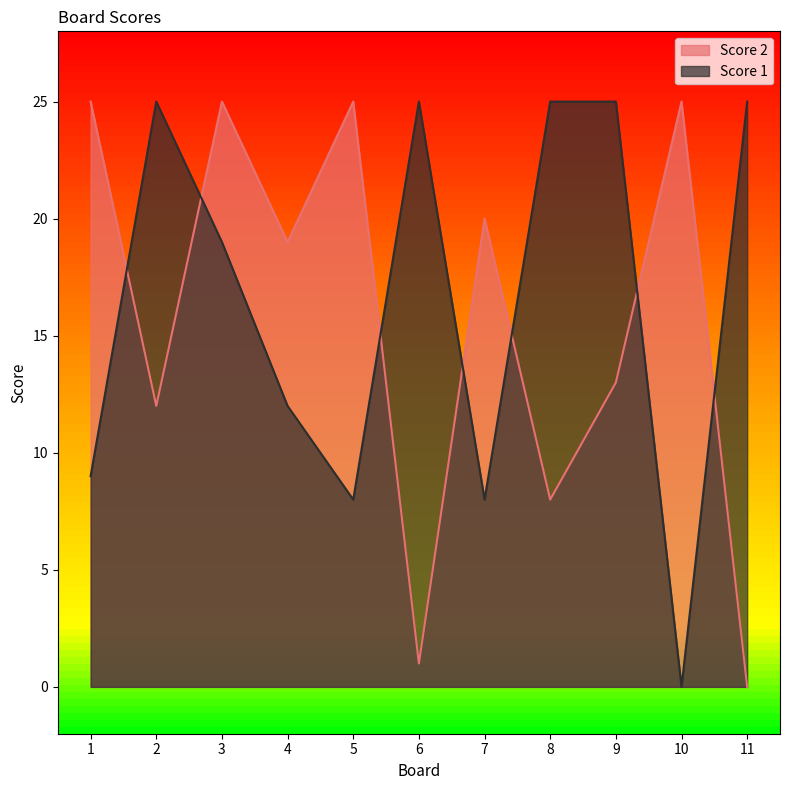

In Score 1, how many points are lower than both neighbors (excluding endpoints)?

3